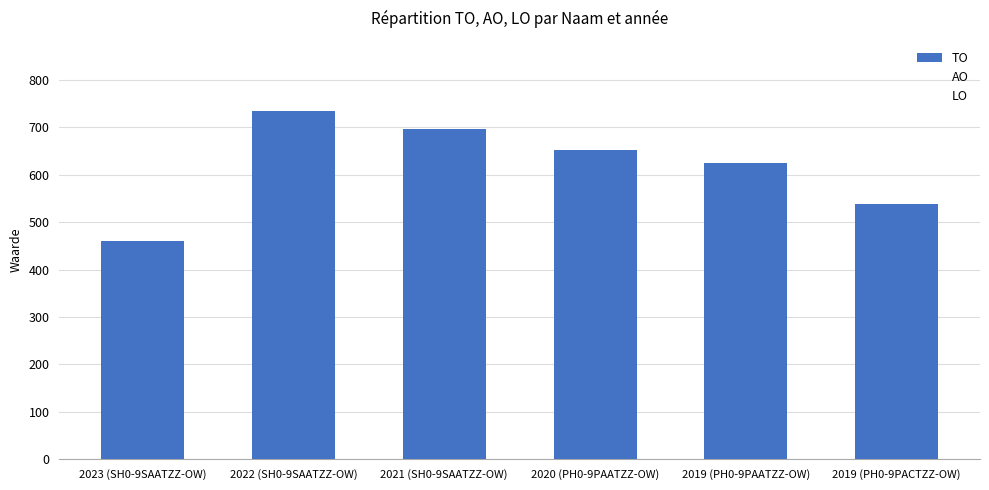

Which category has the highest value across all series?

2022 (SH0-9SAATZZ-OW)